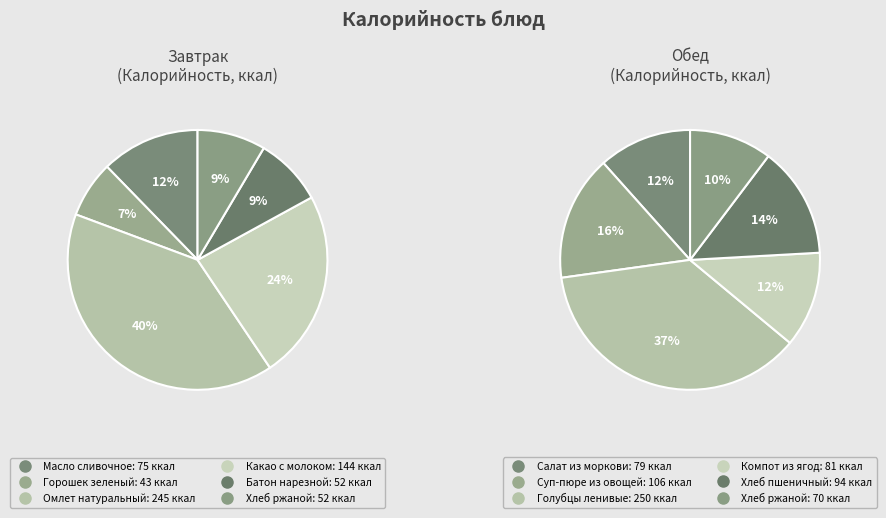

Is it true that 3 is 16% of the pie?

False